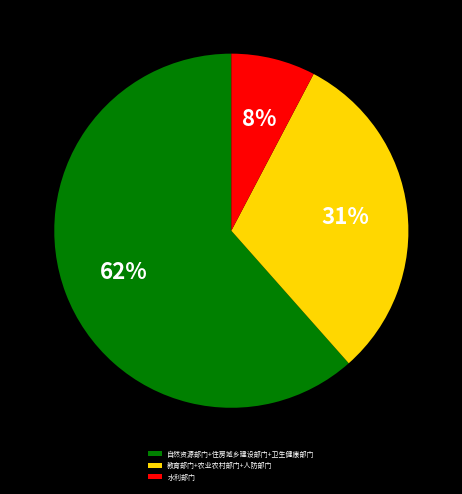

Combined, do 自然资源部门+住房城乡建设部门+卫生健康部门 and 教育部门+农业农村部门+人防部门 account for over 50%?

Yes